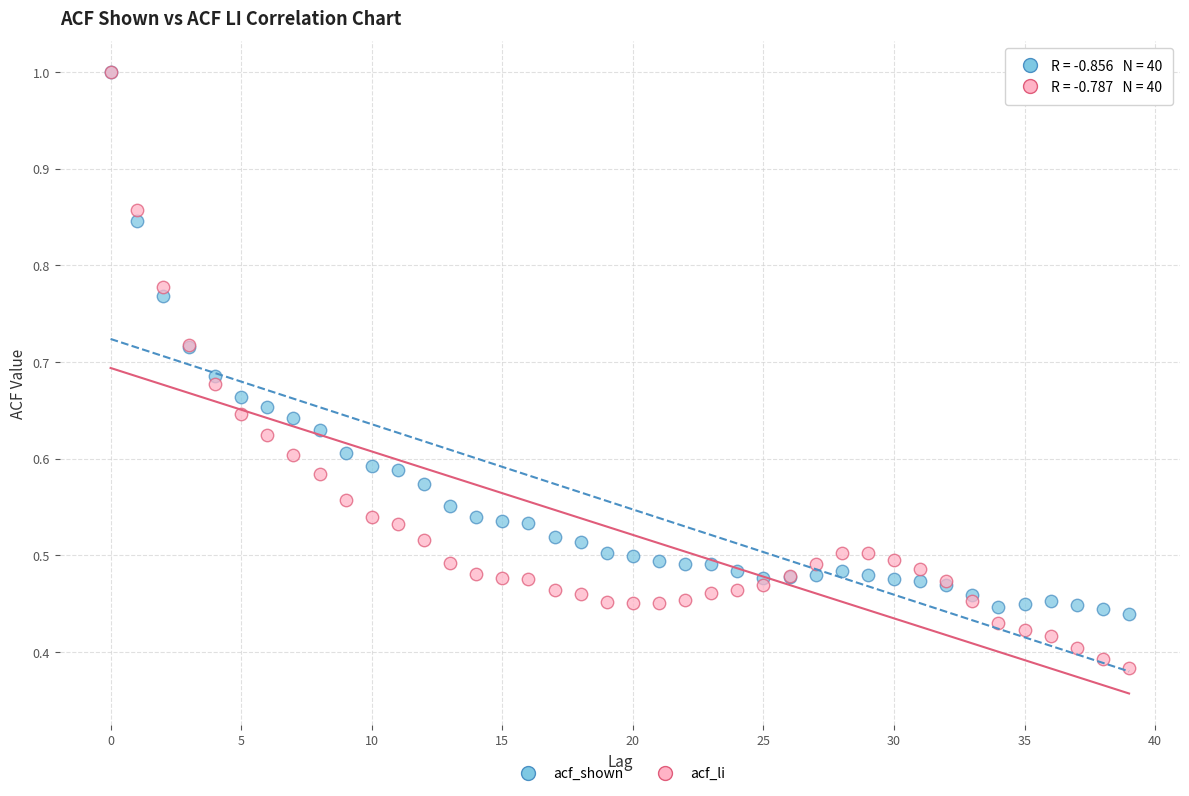

What are all the series names shown in the legend?

acf_shown, acf_li